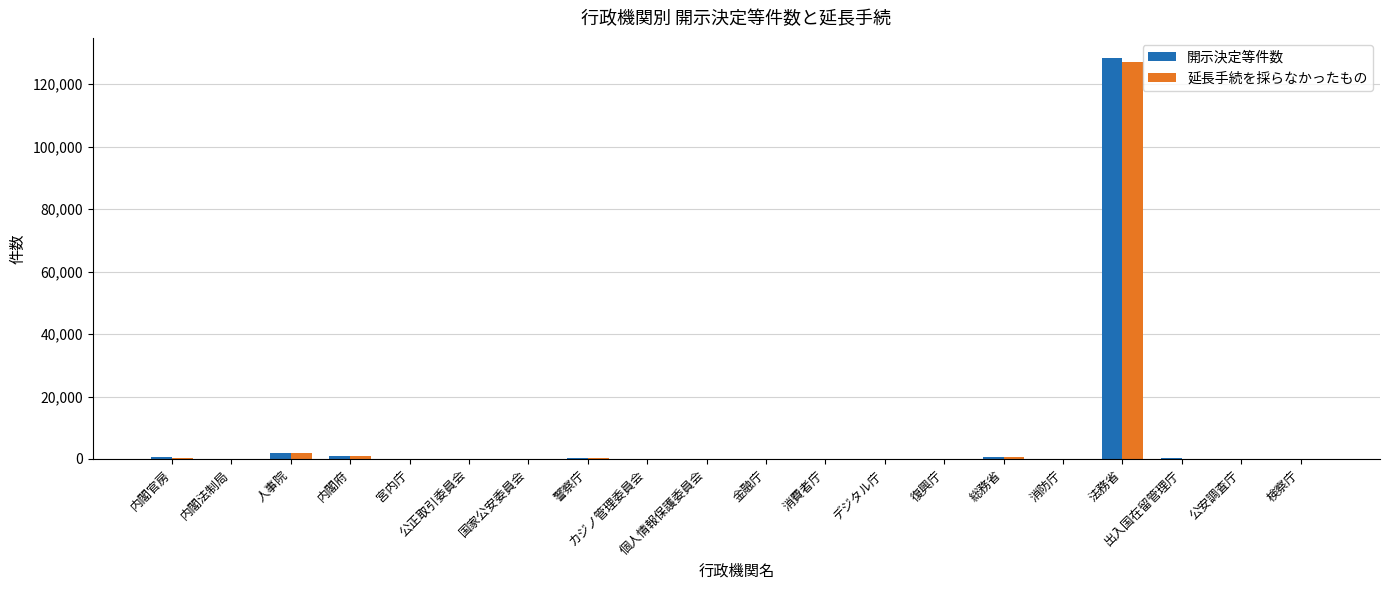

What is the sum of all 延長手続を採らなかったもの values?

131258